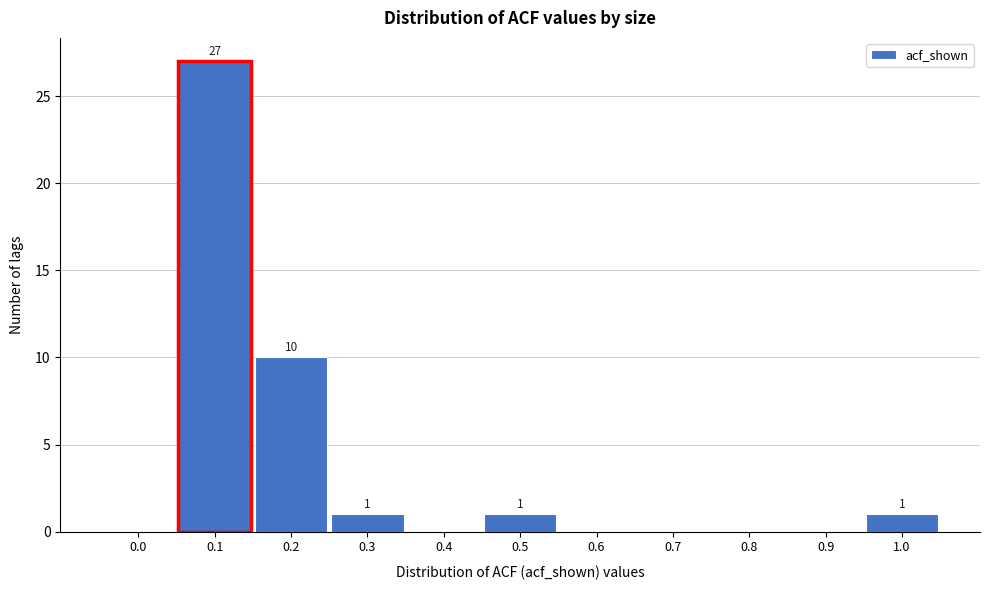

Reading left to right, extract all data points from this chart.

0.0=0	0.1=27	0.2=10	0.3=1	0.4=0	0.5=1	0.6=0	0.7=0	0.8=0	0.9=0	1.0=1